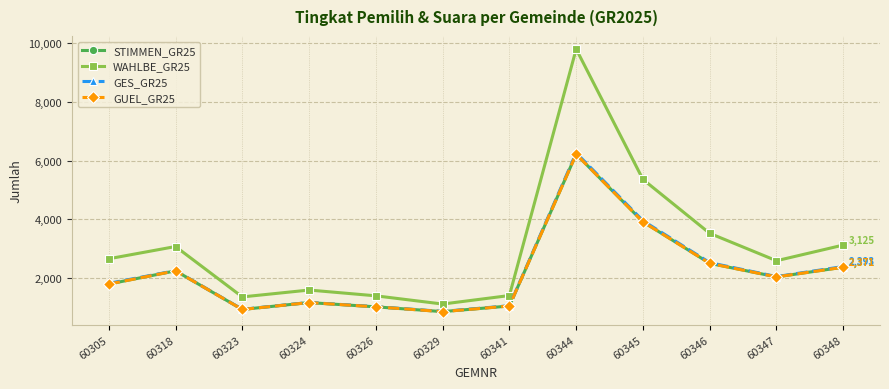

Is the value of STIMMEN_GR25 at 60324 greater than the value of GES_GR25 at 60345?

No